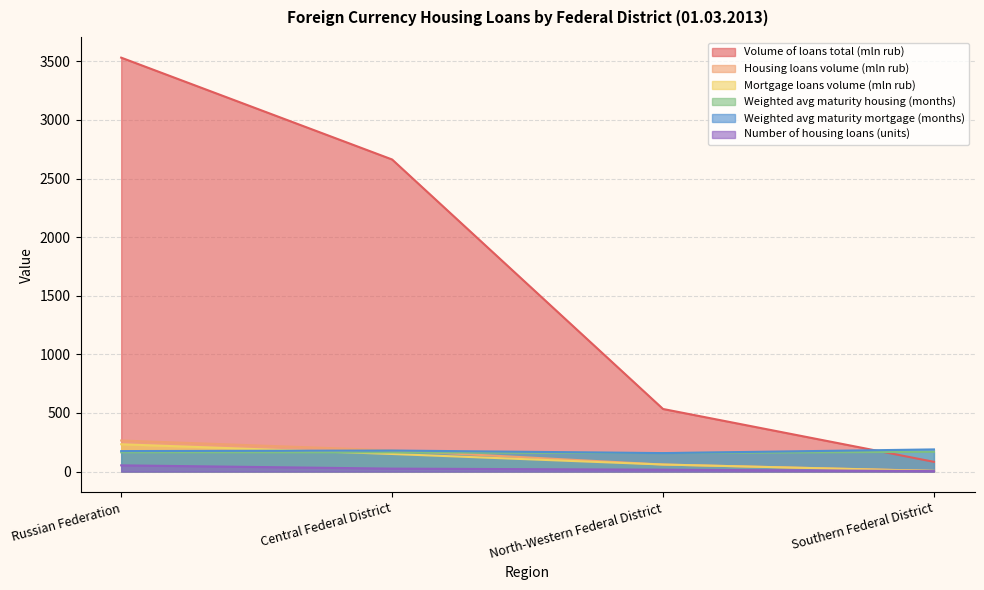

What is the average value of the Volume of loans total (mln rub) series?

1703.0